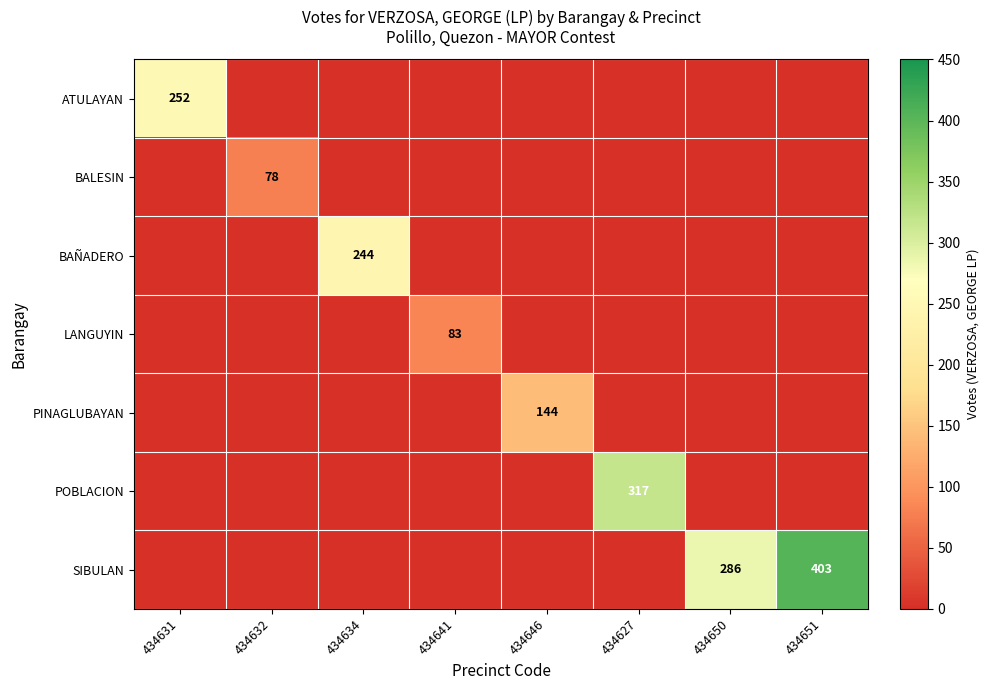

Count the number of data series in this chart.

7